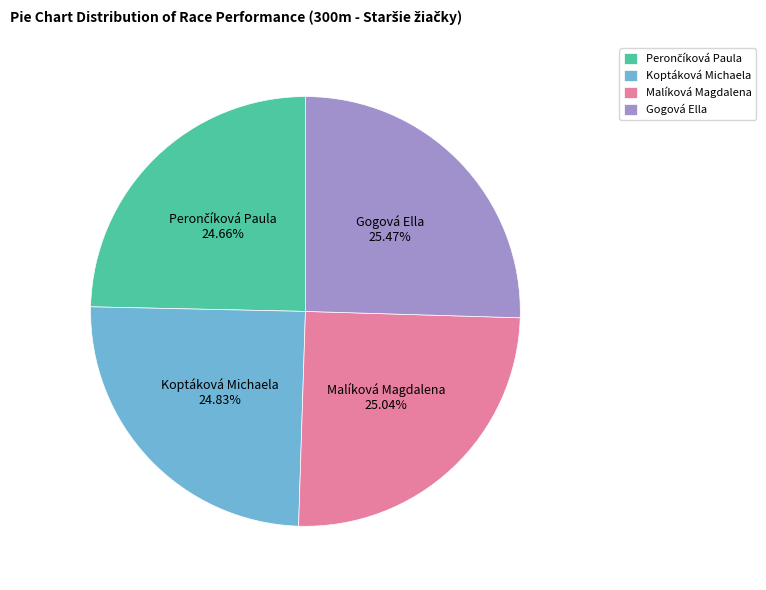

Is Malíková Magdalena the majority of the pie?

No